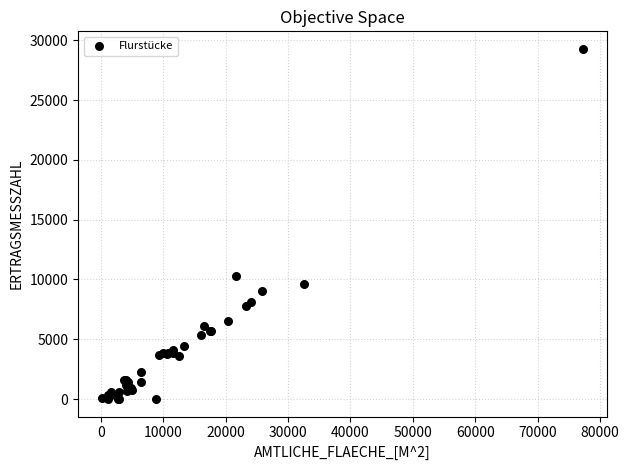

What Y value in the scatter plot is closest to 14644?

10258